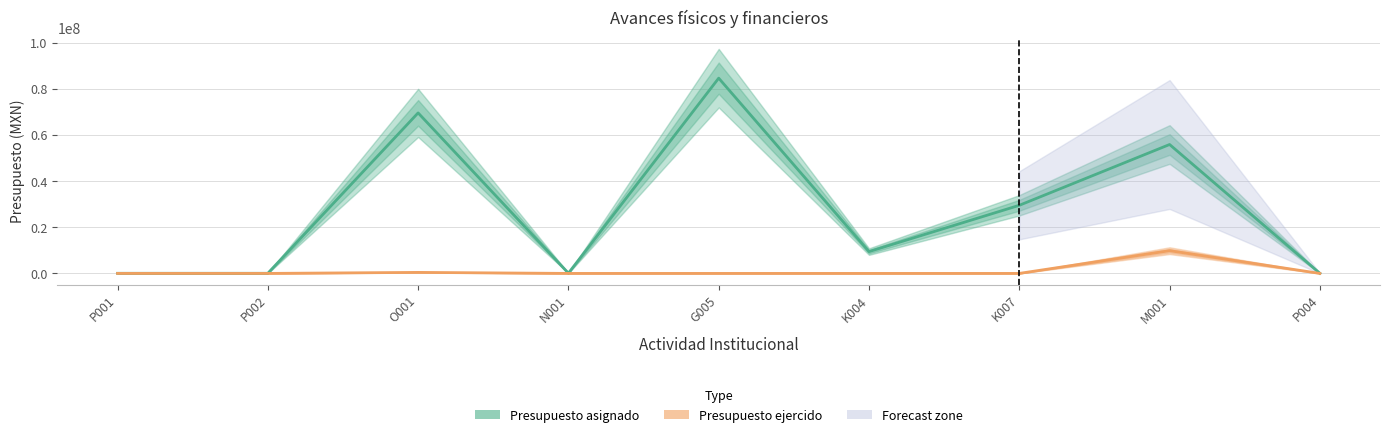

Which category has the lowest value across all series?

P001